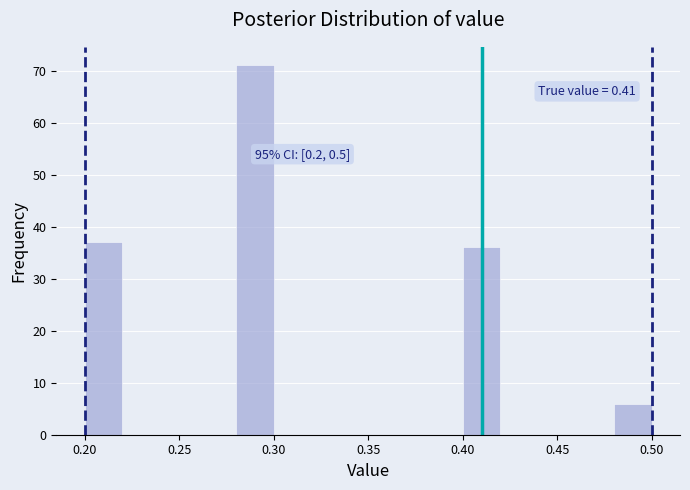

Over which range of the x-axis is the bar tallest?

0.28 to 0.30